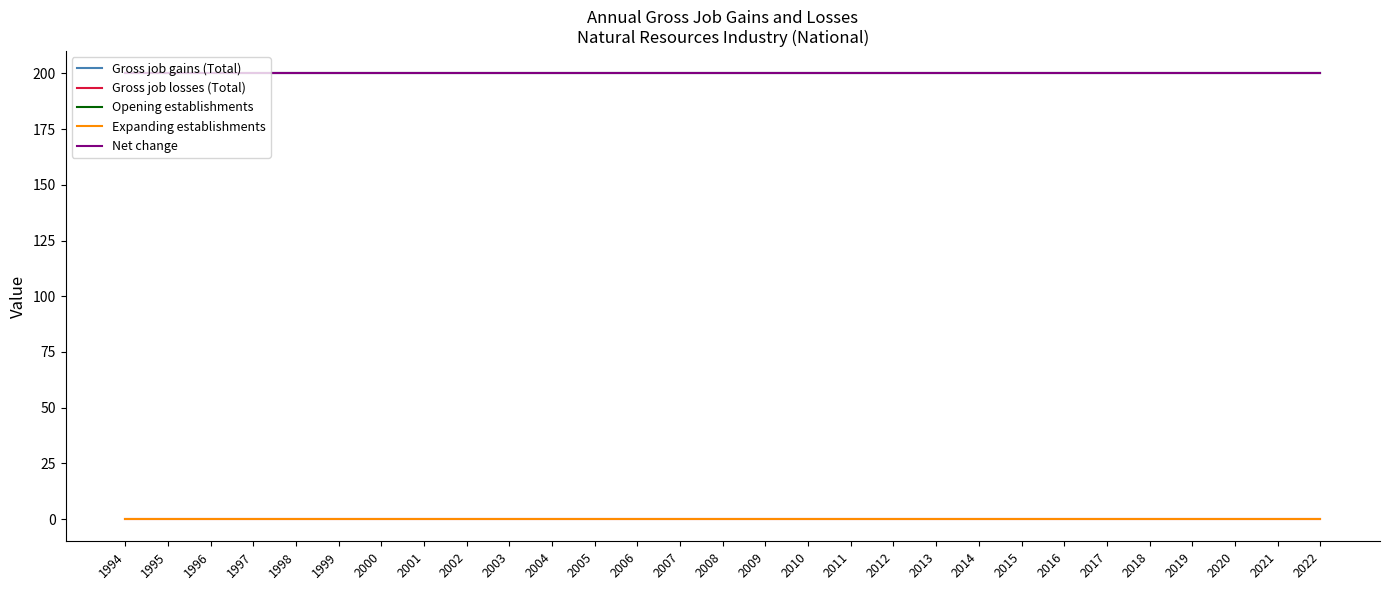

Is this an area chart (filled region under the line)?

No